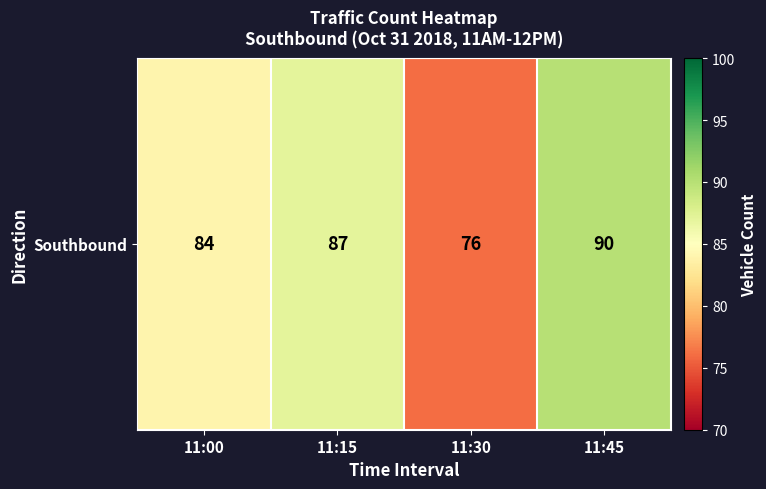

The value at 11:30 is 116. True or false?

False